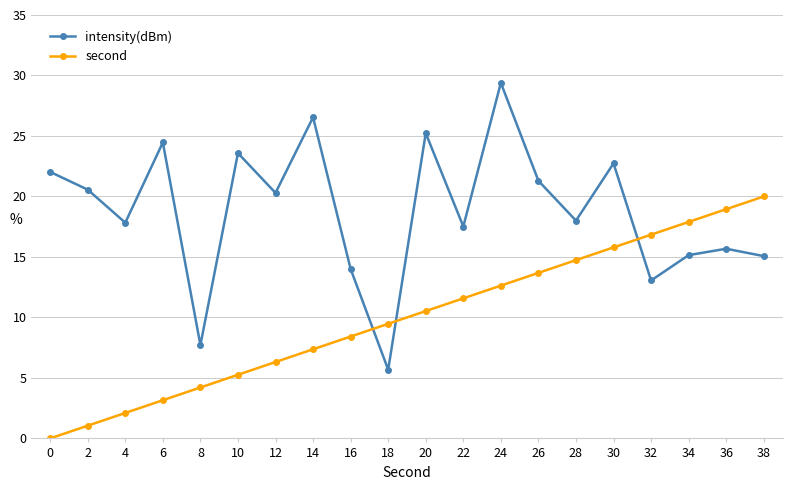

How many data points in intensity(dBm) are above 20?

10